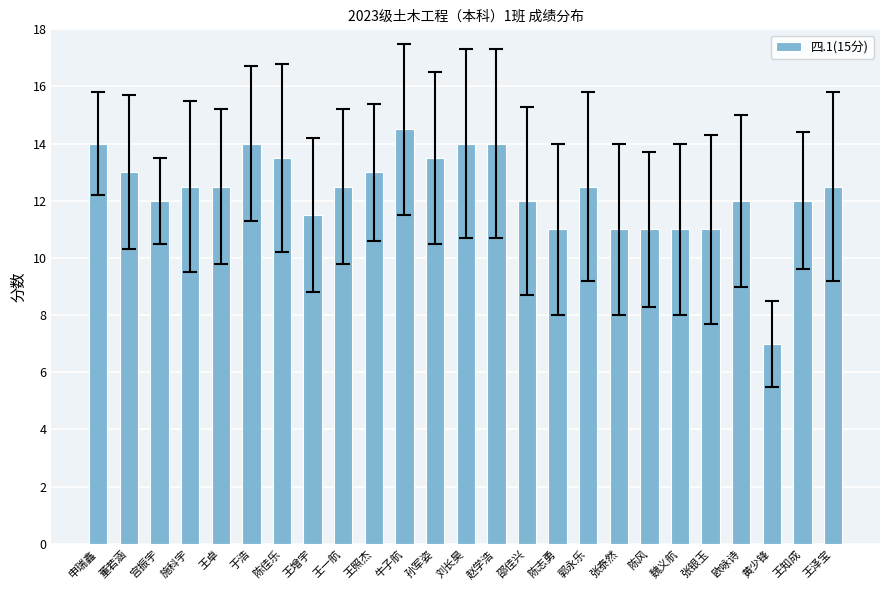

Which label corresponds to the largest value in the chart?

牛子航